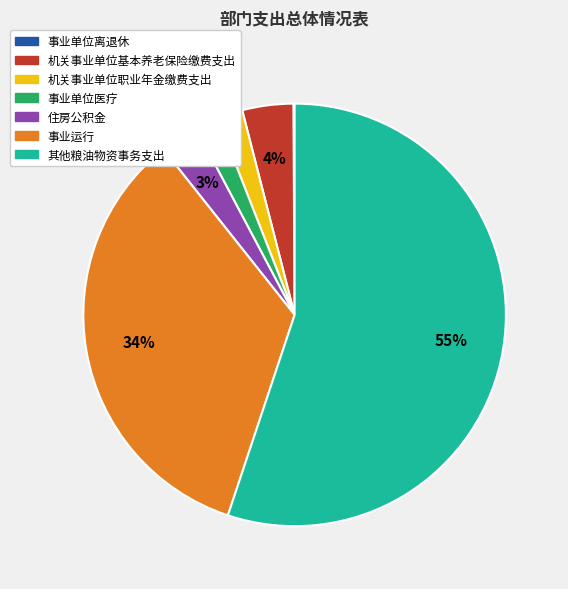

Between 事业运行 and 住房公积金, which is larger?

事业运行